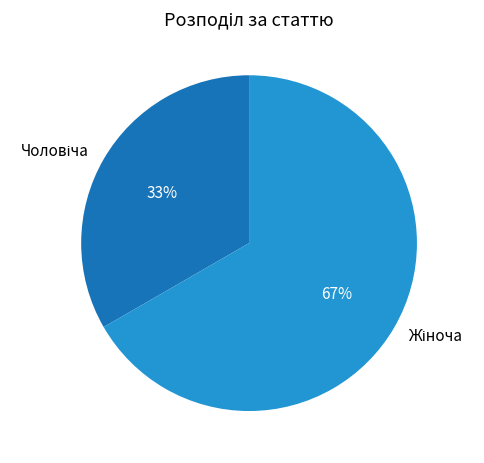

How many slices are in this pie chart?

2